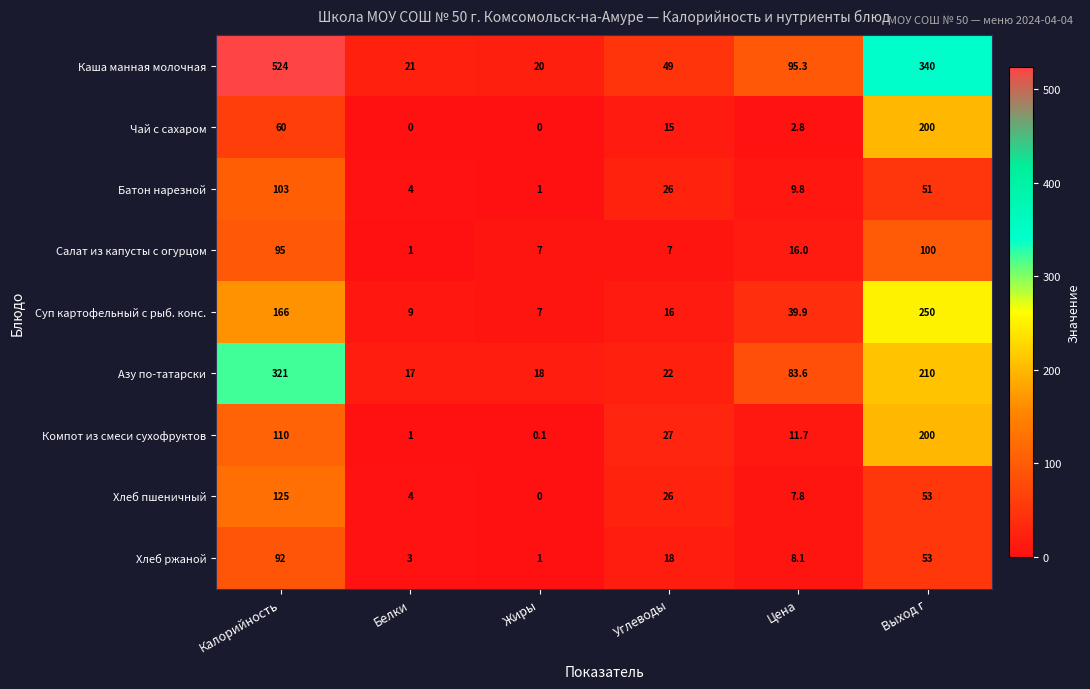

What is the total value across all series at Белки?

60.0